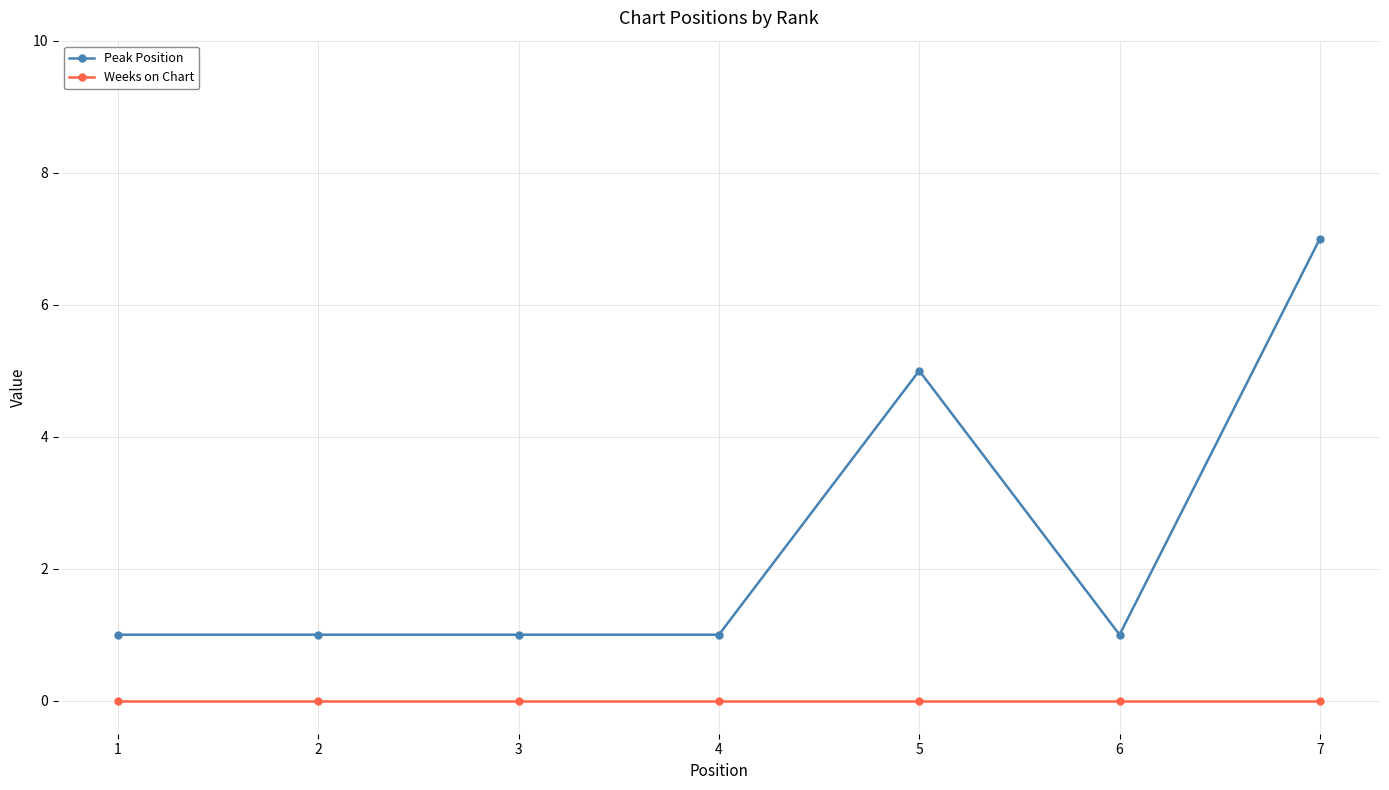

Reading left to right, extract all data points from this chart.

Peak Position: 1	1	1	1	5	1	7
Weeks on Chart: 0	0	0	0	0	0	0